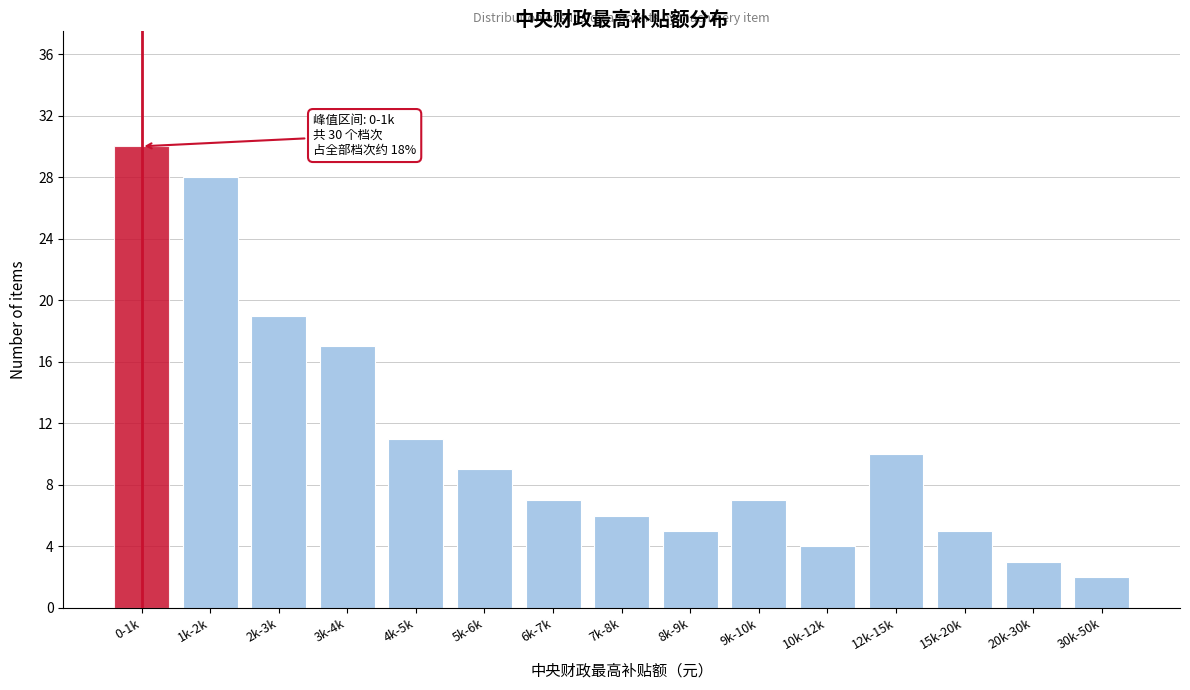

Reading left to right, list all the values displayed in this chart.

30	28	19	17	11	9	7	6	5	7	4	10	5	3	2